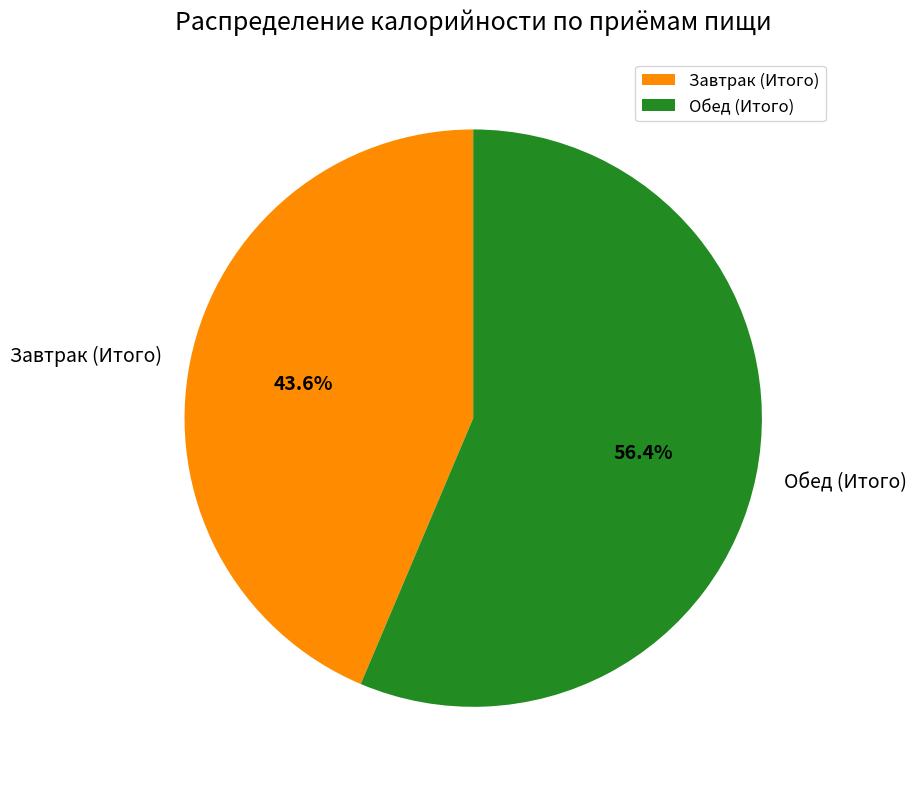

What is the majority slice?

Обед (Итого)